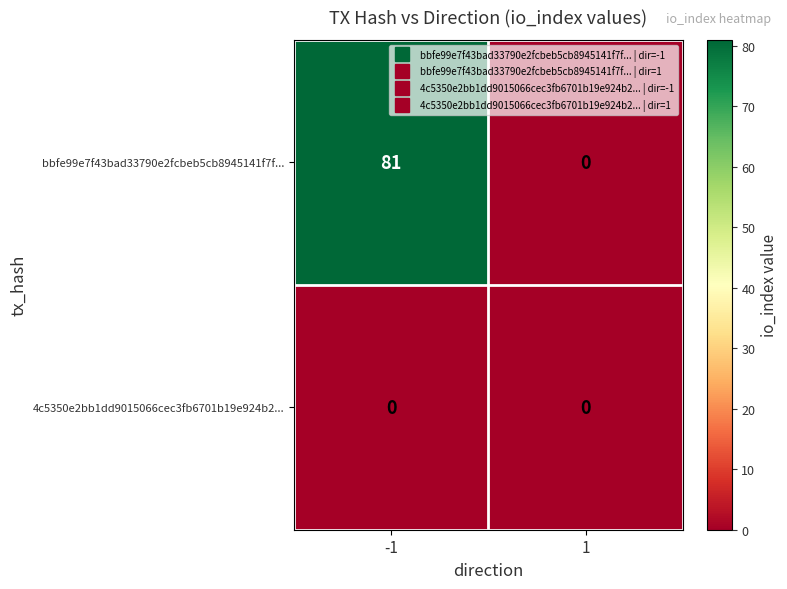

What is the total value across all series at -1?

81